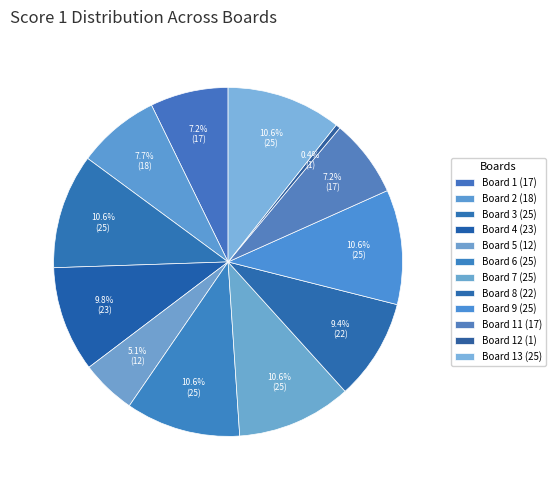

To the nearest percent, what is the combined percentage of Board 7 (25) and Board 4 (23)?

20%